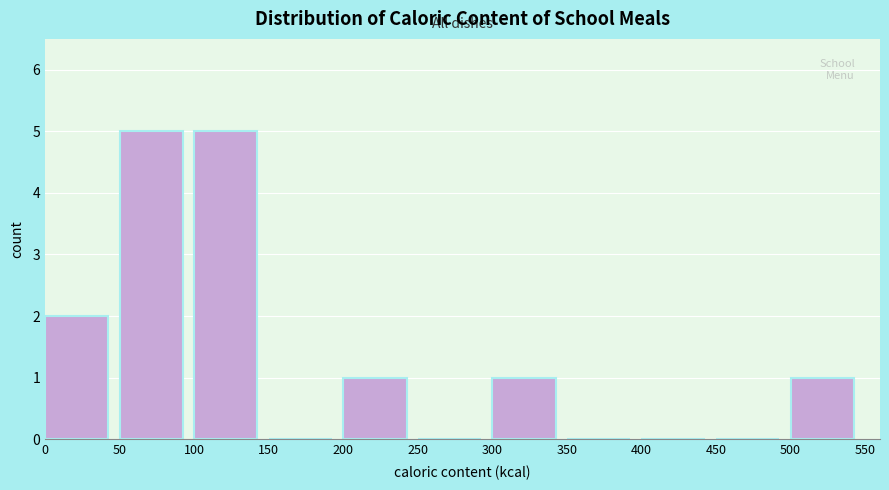

Reading left to right, transcribe this chart: for each bar, give the range it covers on the x-axis and its height. The values are not printed on the chart, so give them approximately, as read against the axis.

0 to 50: 2
50 to 100: 5
100 to 150: 5
150 to 200: 0
200 to 250: 1
250 to 300: 0
300 to 350: 1
350 to 400: 0
400 to 450: 0
450 to 500: 0
500 to 550: 1